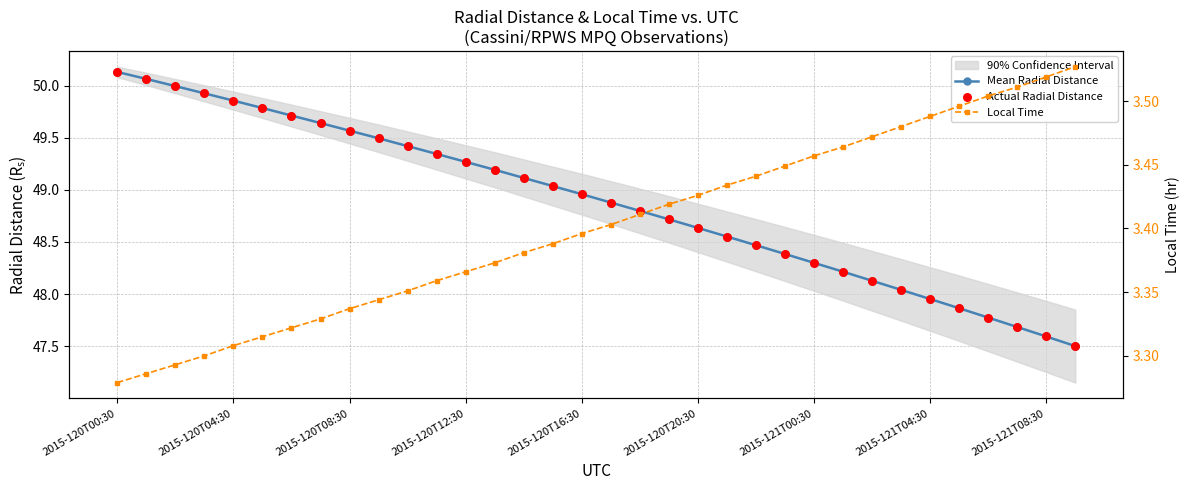

At how many categories does at least one series exceed 38?

34